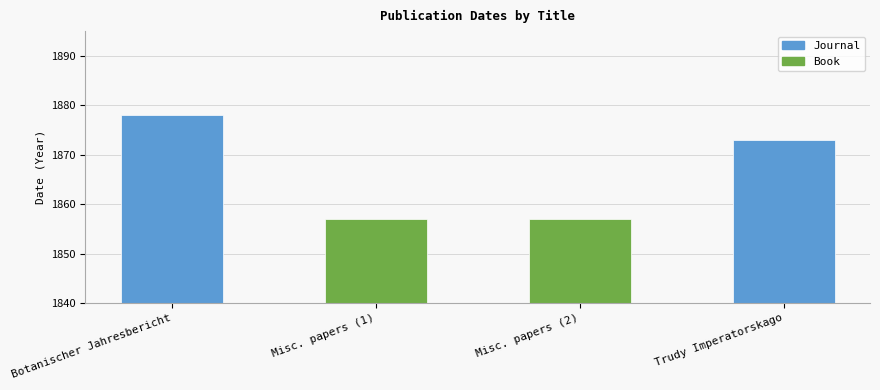

True or false: Book has a value of 2469 at Botanischer Jahresbericht.

False